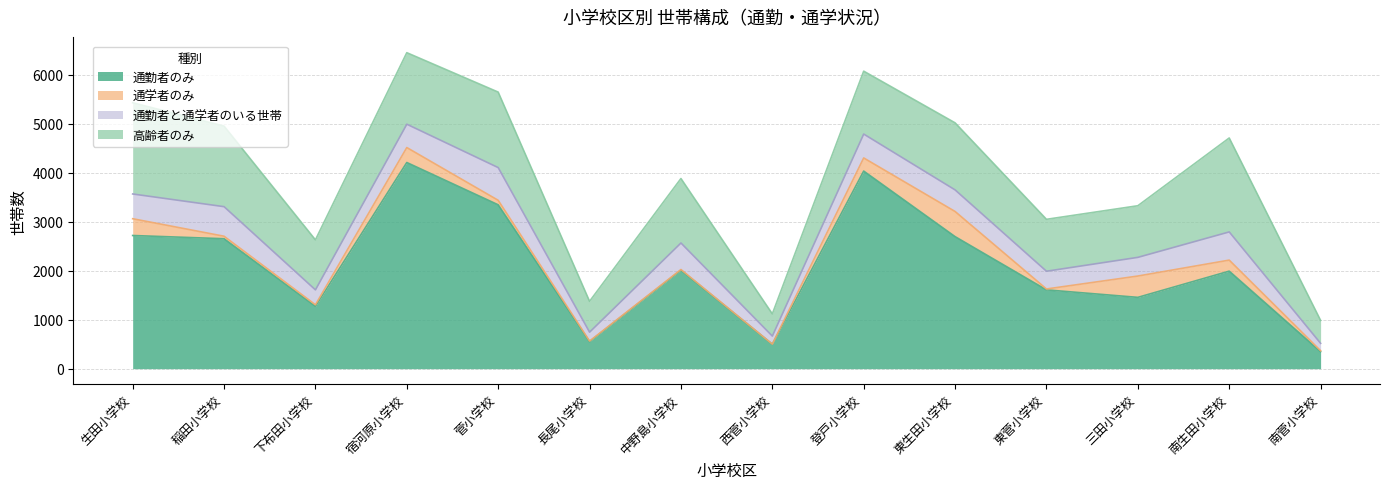

What is the label of the 4th point from the left?

宿河原小学校